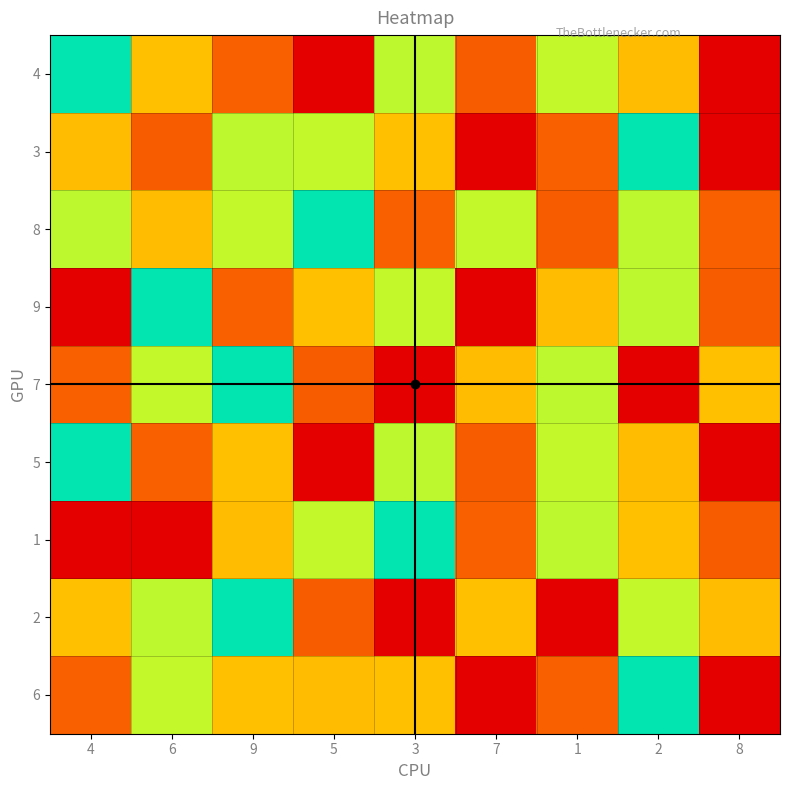

Which series has the largest total across all categories?

2